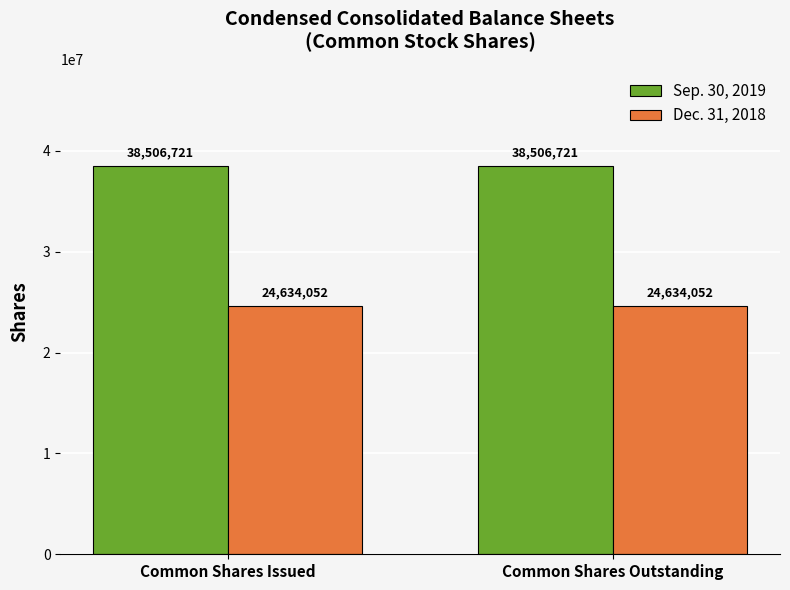

How many series are shown in this chart?

2